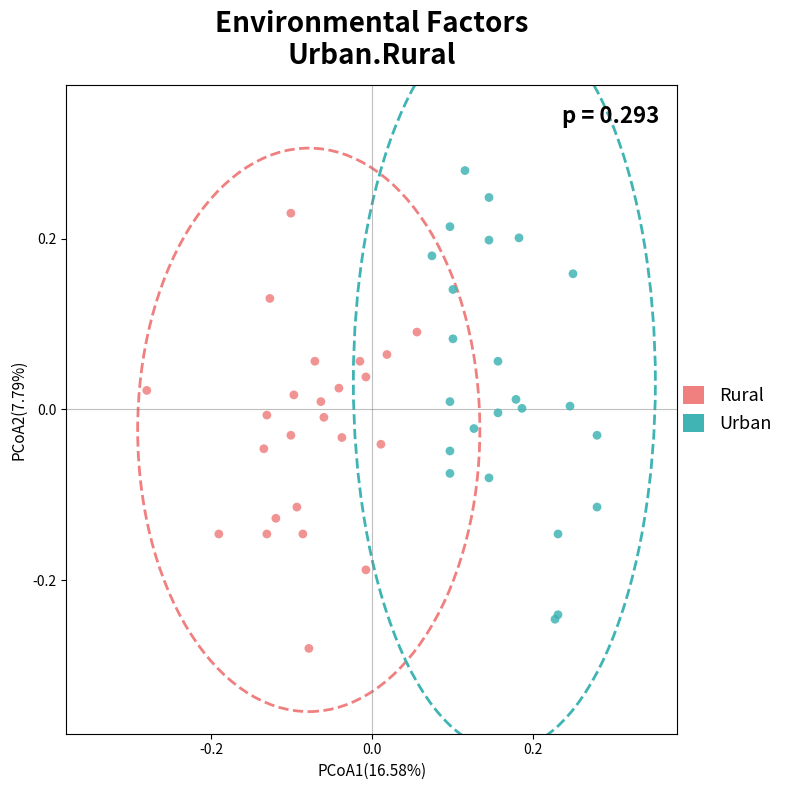

Which series reaches the maximum Y coordinate?

Urban